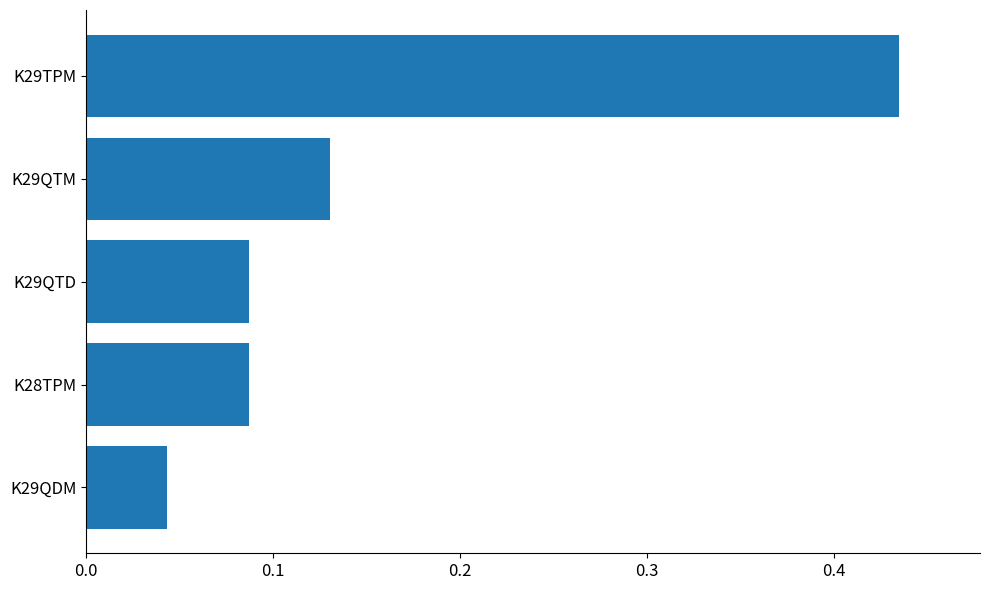

The value at K29QDM is 0.1. True or false?

False